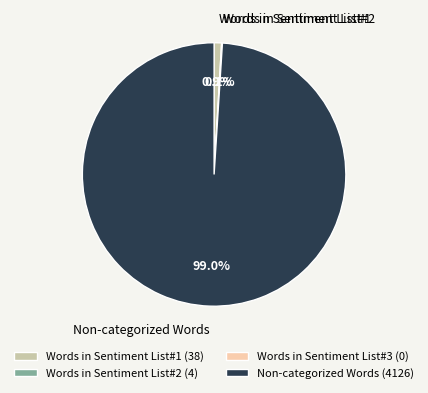

How much of the chart is everything except Words in Sentiment List#1?

99.1%